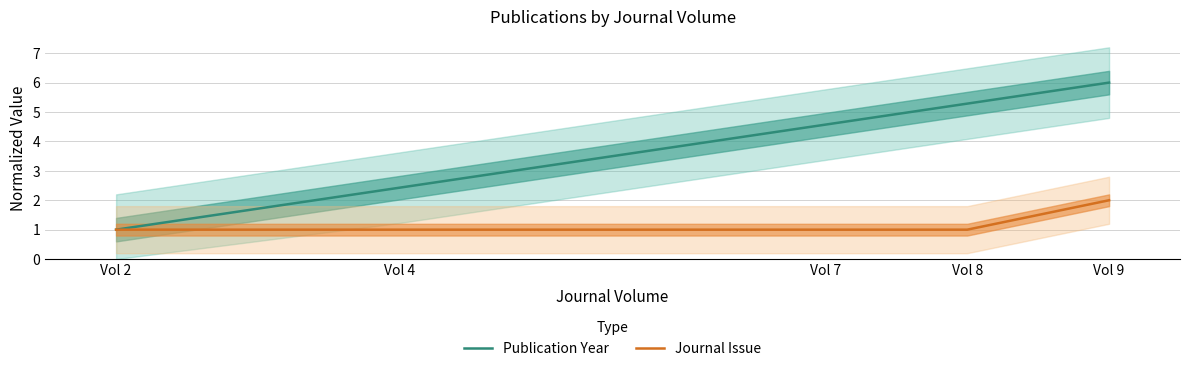

What is the difference between the maximum and minimum values in the Publication Year series?

5.0